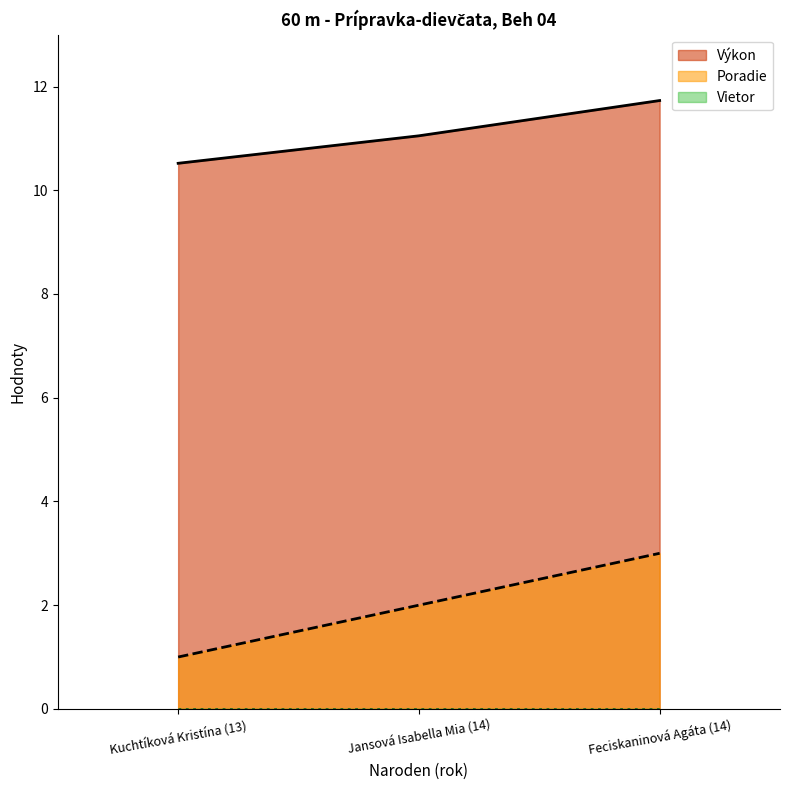

How many Poradie values are between 1 and 3?

3